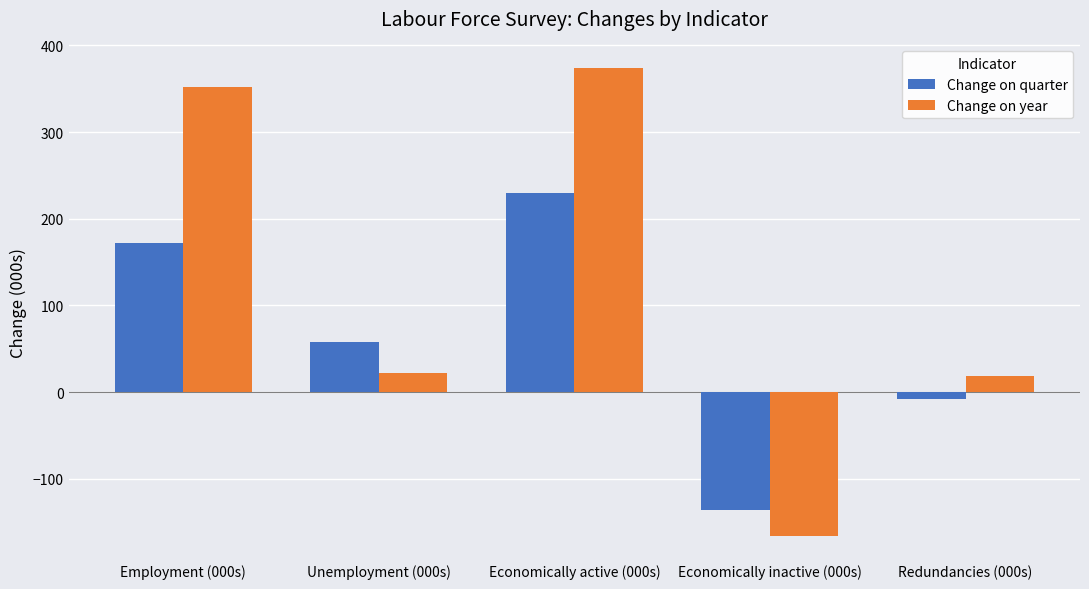

Rank the series at Redundancies (000s) from highest to lowest value.

Change on year, Change on quarter